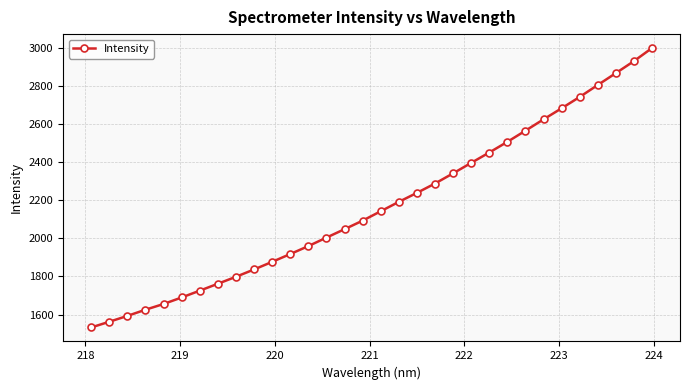

What is the difference between the maximum and minimum values?

1469.0